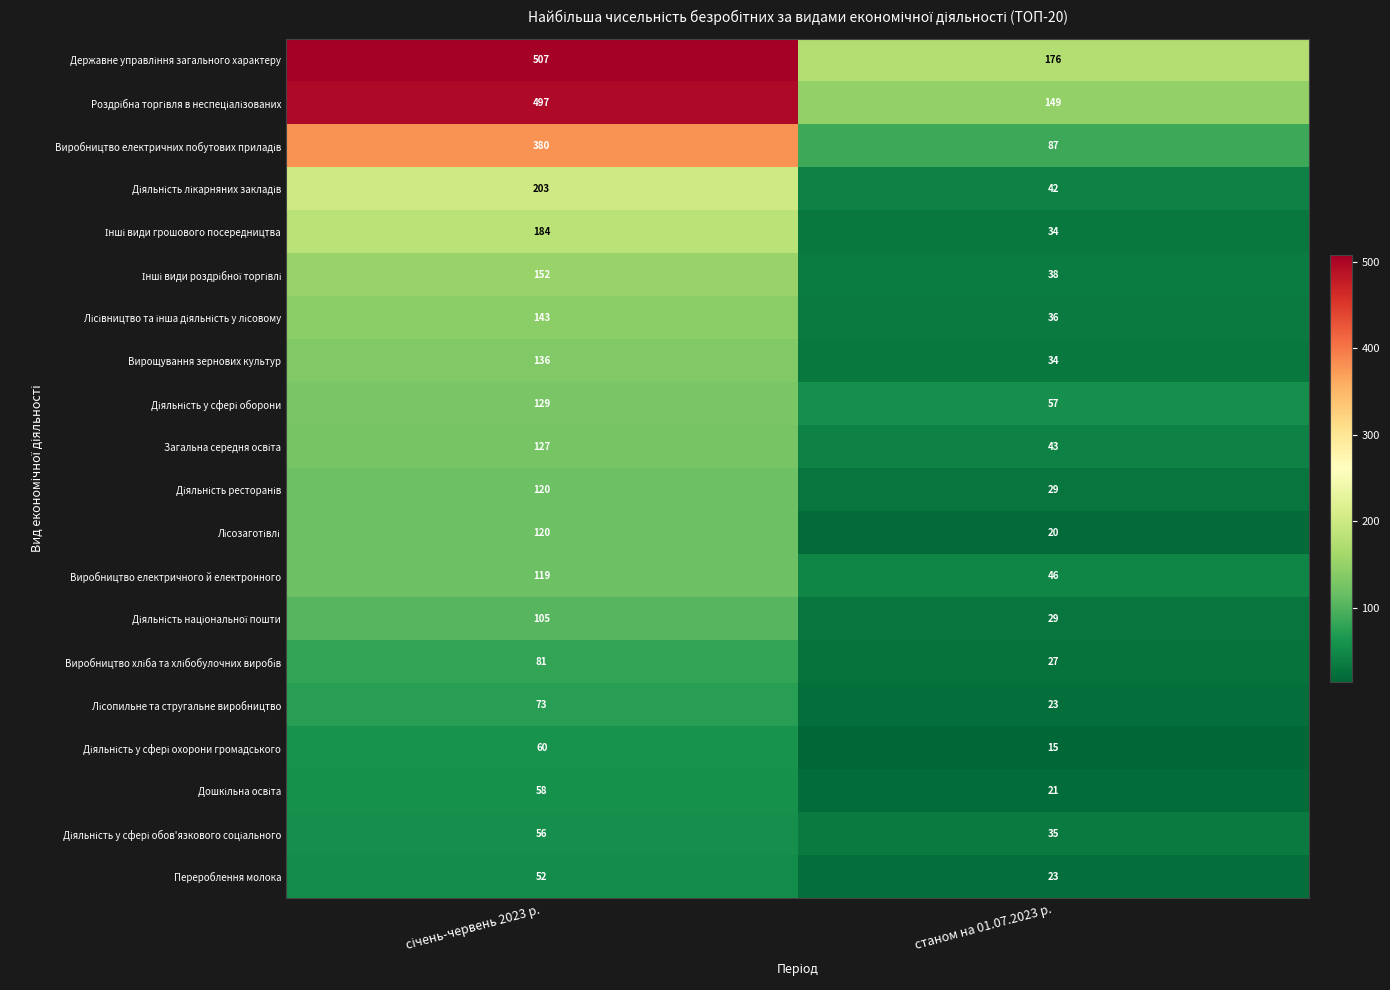

At which category does the chart reach its minimum across all series?

станом на 01.07.2023 р.